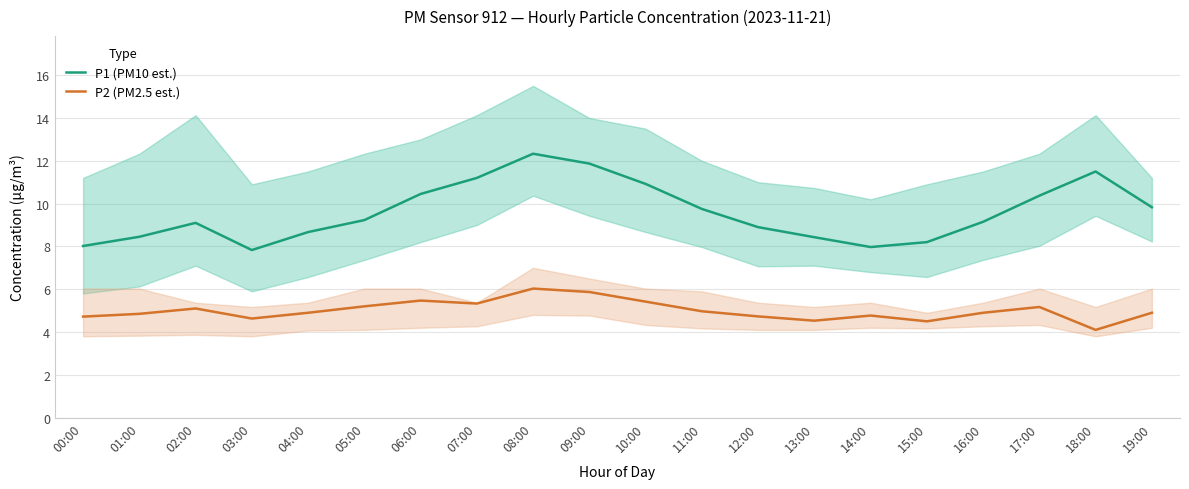

What is the spread (max minus min) of values at 07:00?

5.9